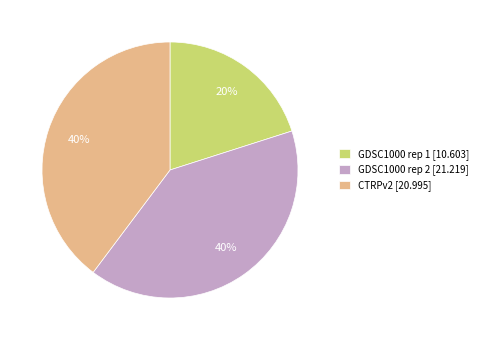

Combined, do GDSC1000 rep 2 [21.219] and GDSC1000 rep 1 [10.603] account for over 50%?

Yes